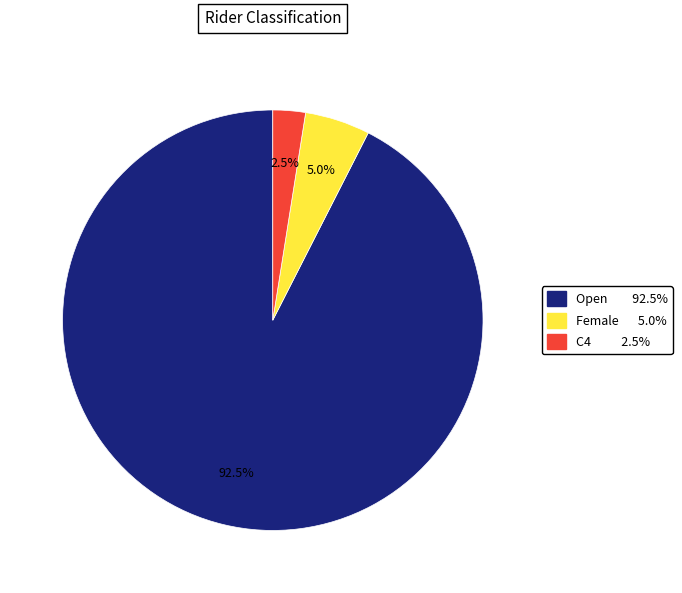

Does any single category account for the majority?

Yes